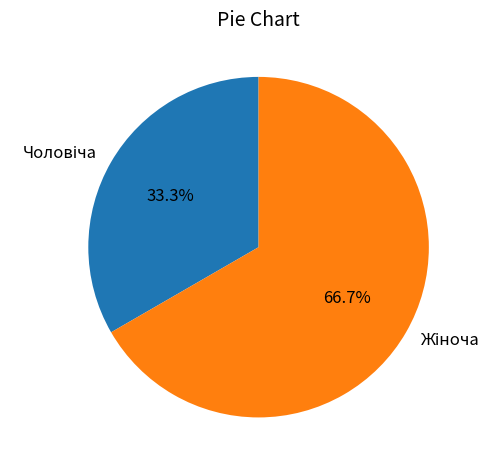

Is there any slice that represents more than half of the pie?

Yes